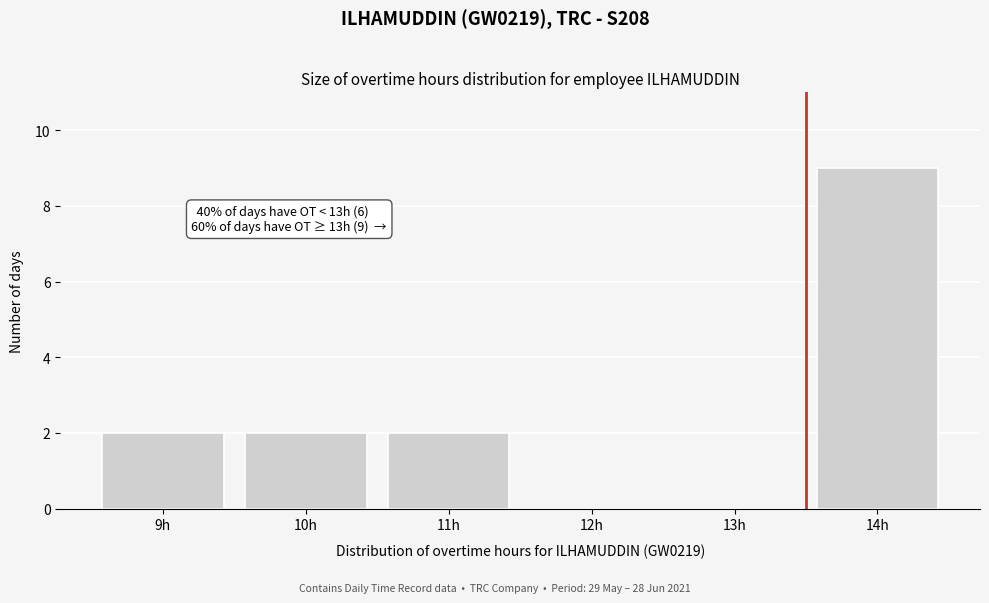

Which range on the x-axis has the tallest bar?

13.5 to 14.5